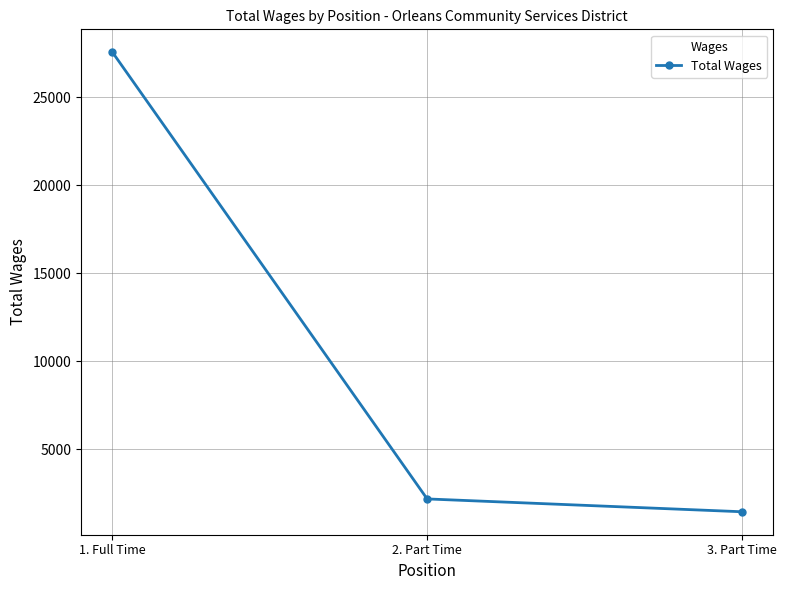

List the labels in order of value, smallest first.

3. Part Time, 2. Part Time, 1. Full Time